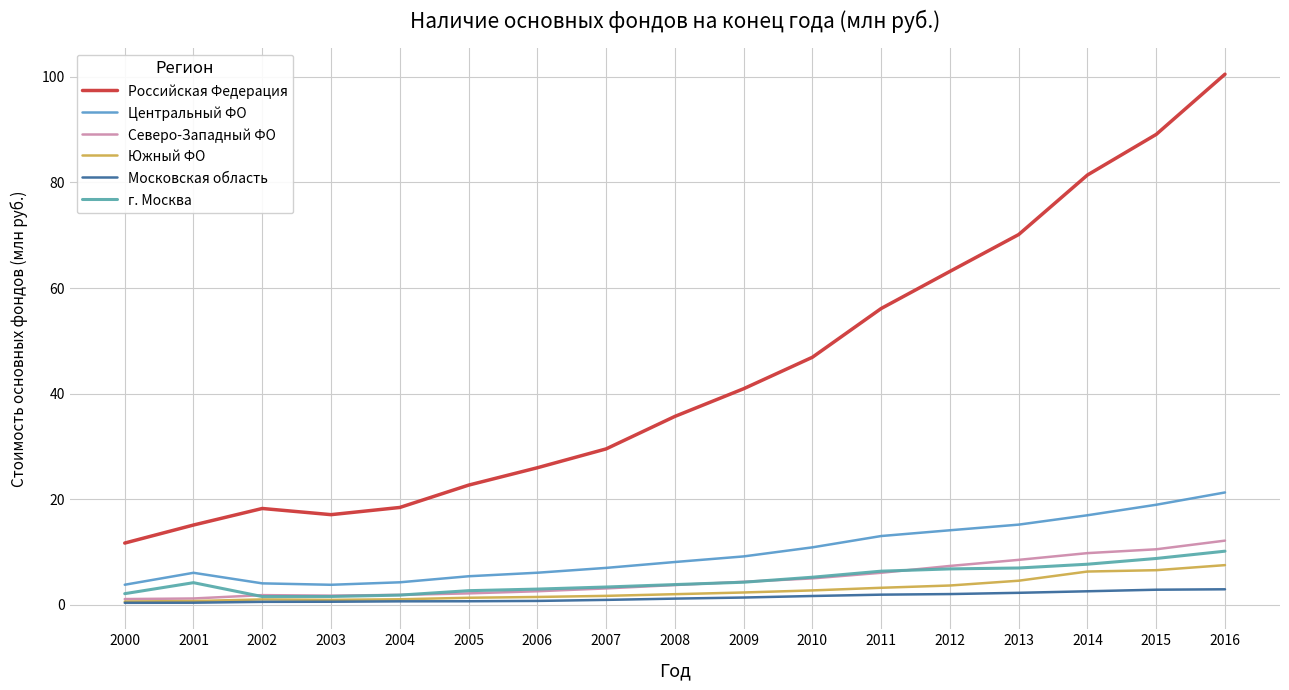

What is the sum of all г. Москва values?

80665321